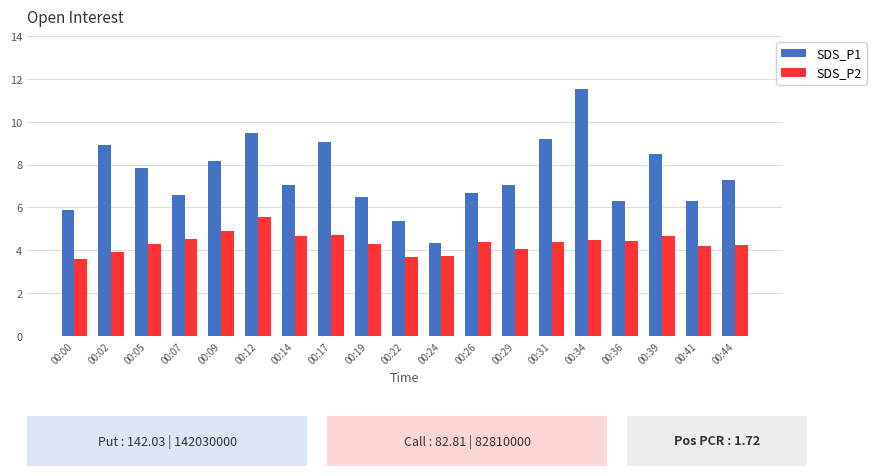

What is the total value across all series at 00:09?

13.1